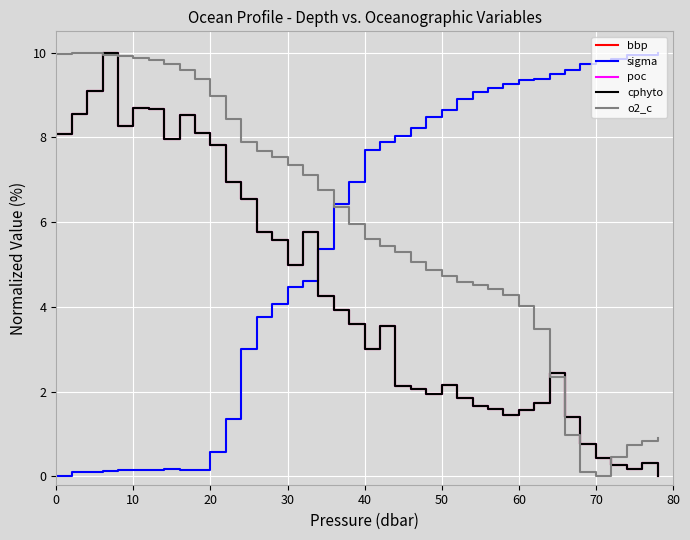

True or false: poc and sigma cross at least once.

True